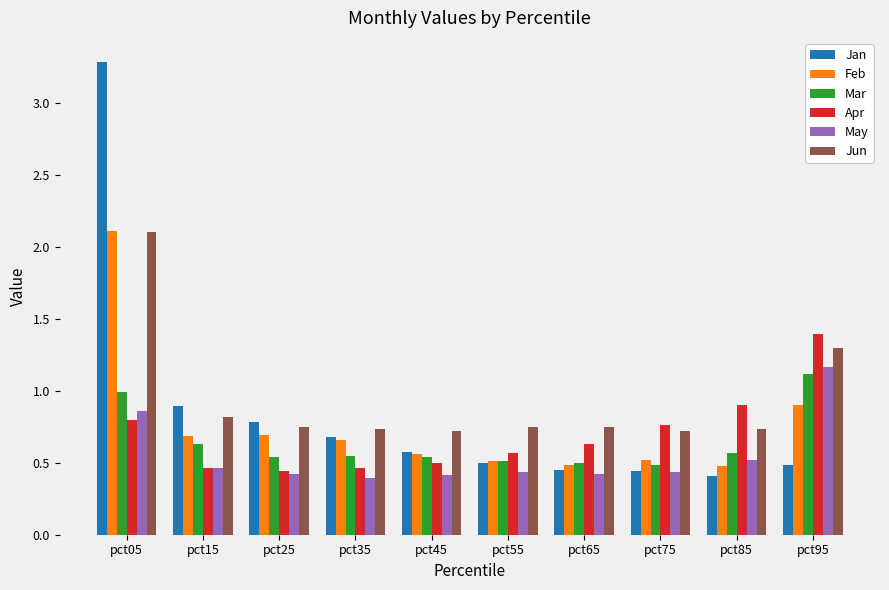

How many May values are between 0 and 1?

9